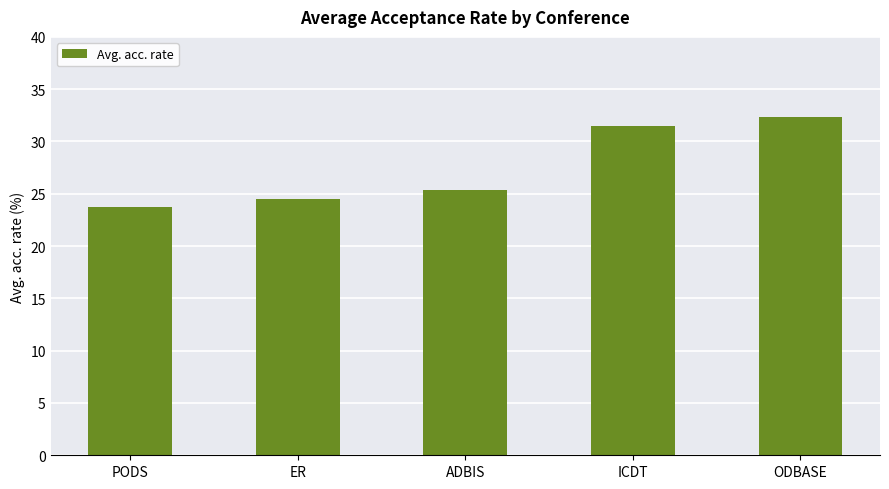

The value at ADBIS is 25.4. True or false?

True